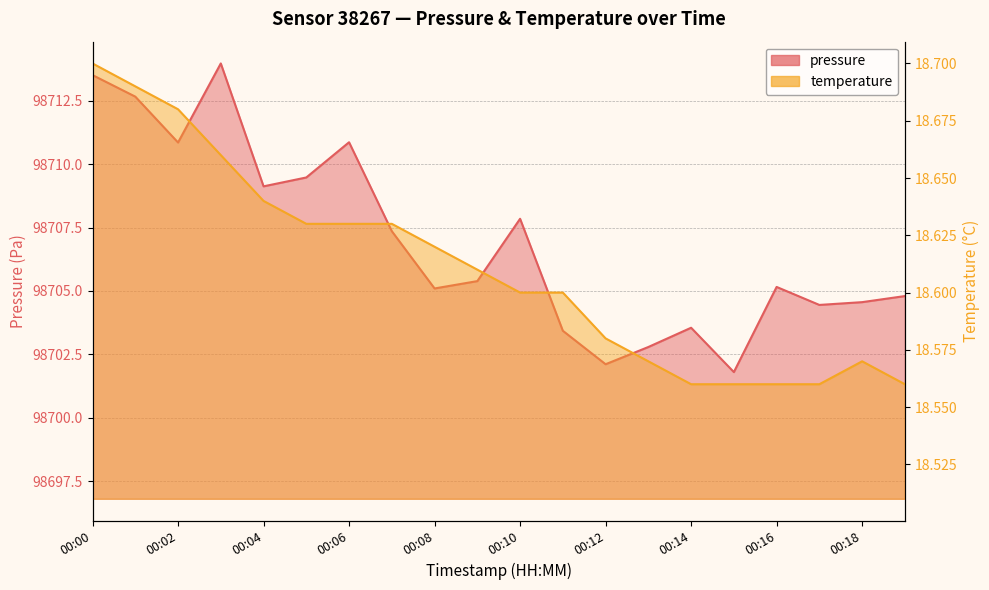

What is the average value of the temperature series?

18.6